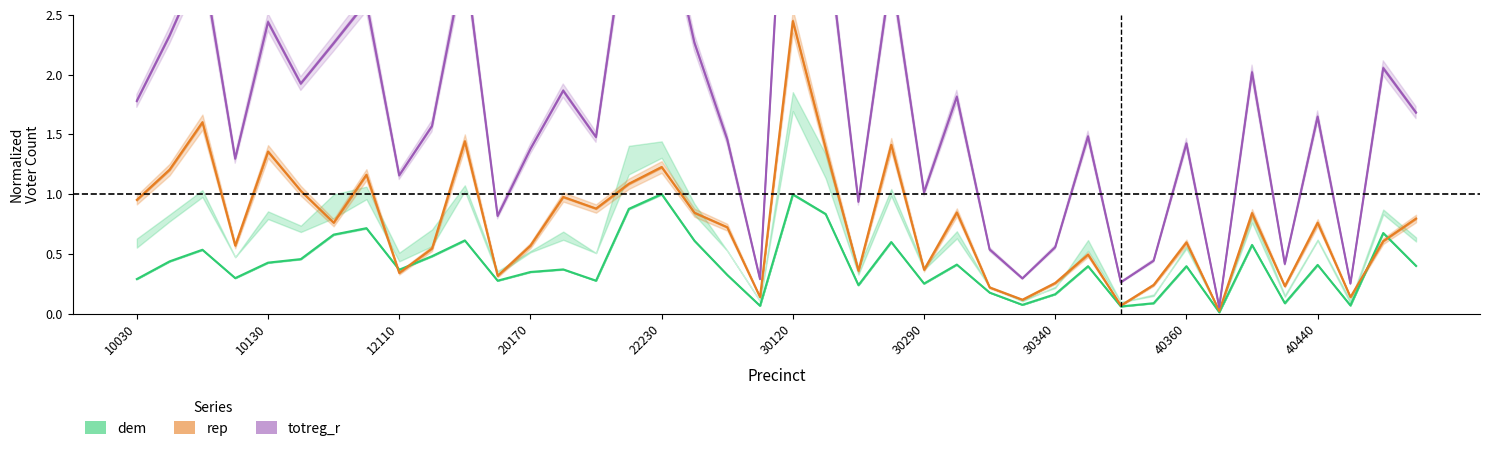

What is the value of the rep point at the 9th from the left?

0.3